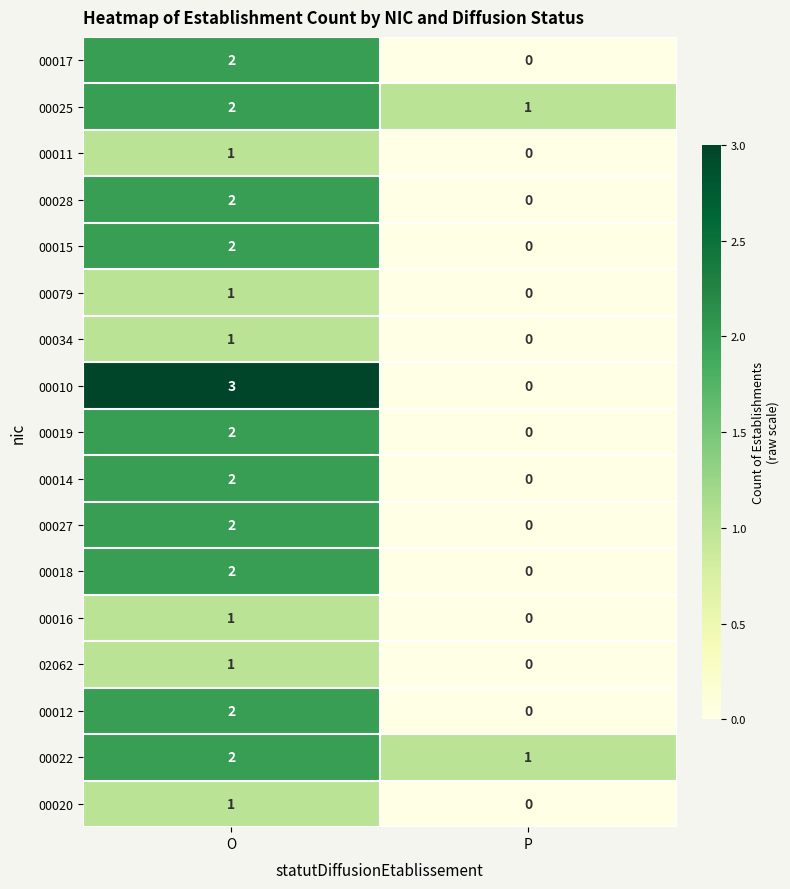

Which series changed the most between O and P?

00010